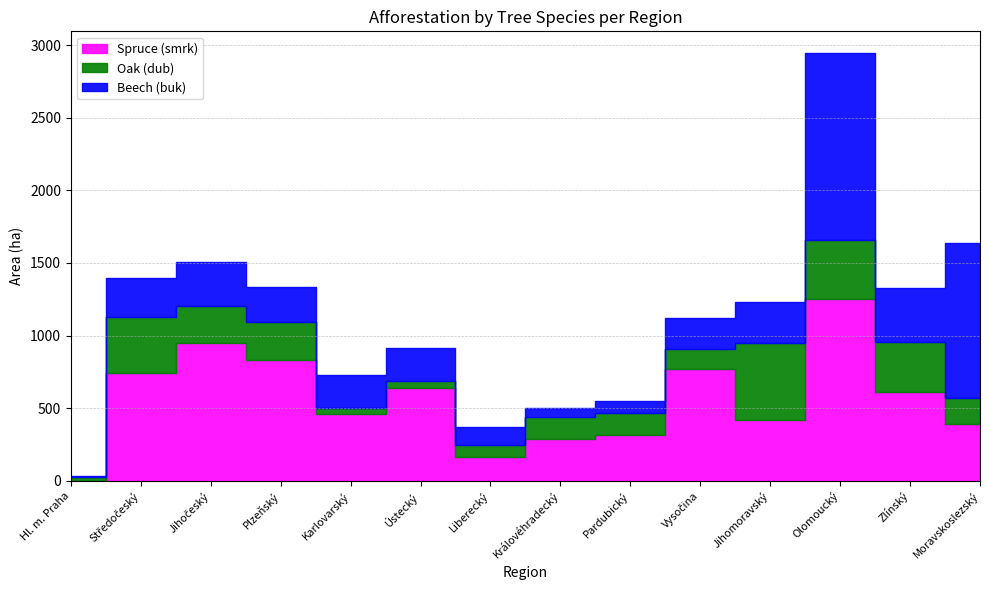

Where does the Spruce (smrk) series first go above 612?

Středočeský